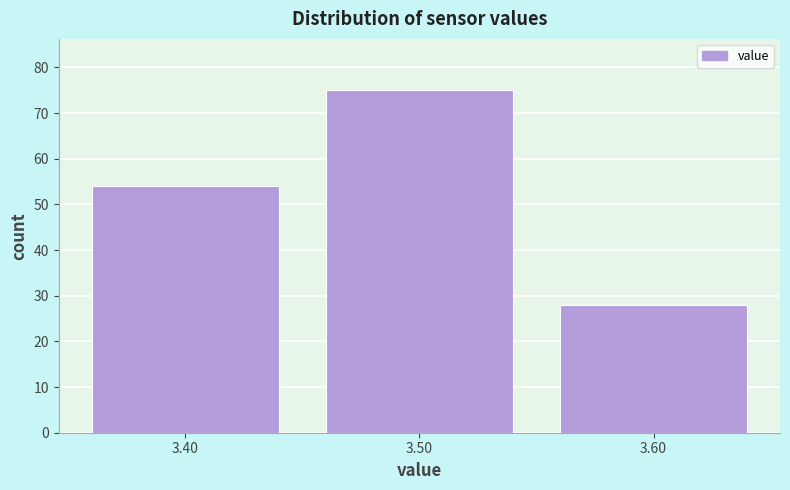

What is the height of the bar covering 3.55 to 3.65 on the x-axis? The values are not printed on the chart, so give them approximately, as read against the axis.

28